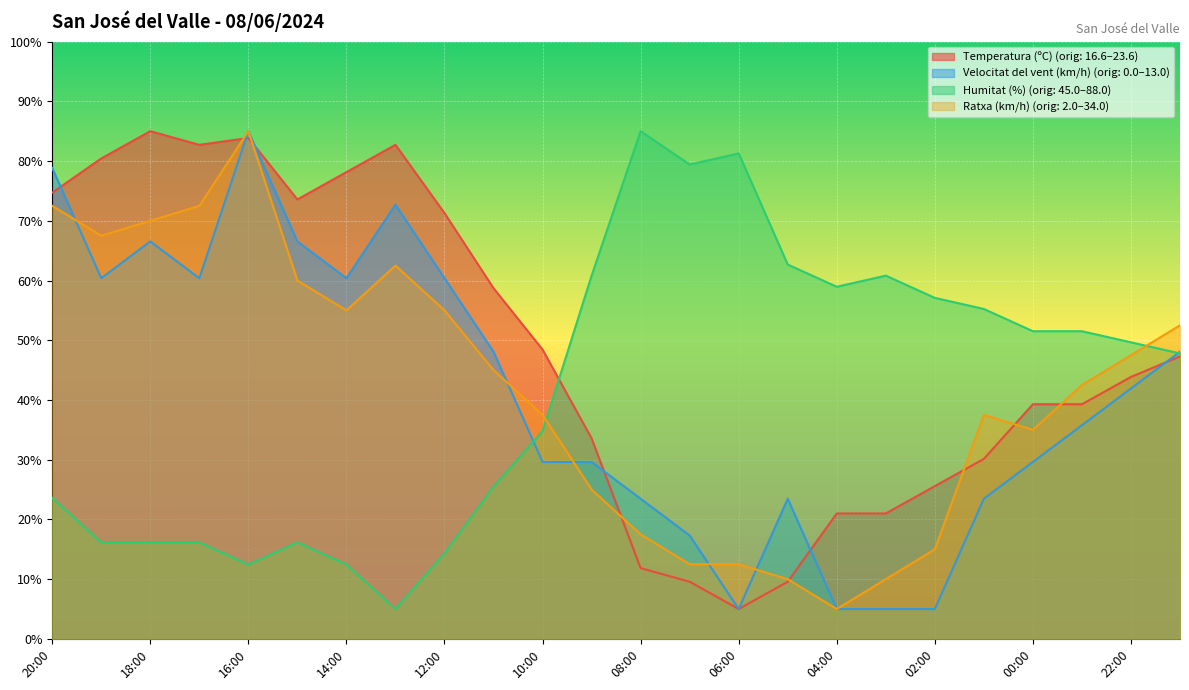

What is the difference between the maximum and minimum values in the Temperatura (ºC) series?

80.0